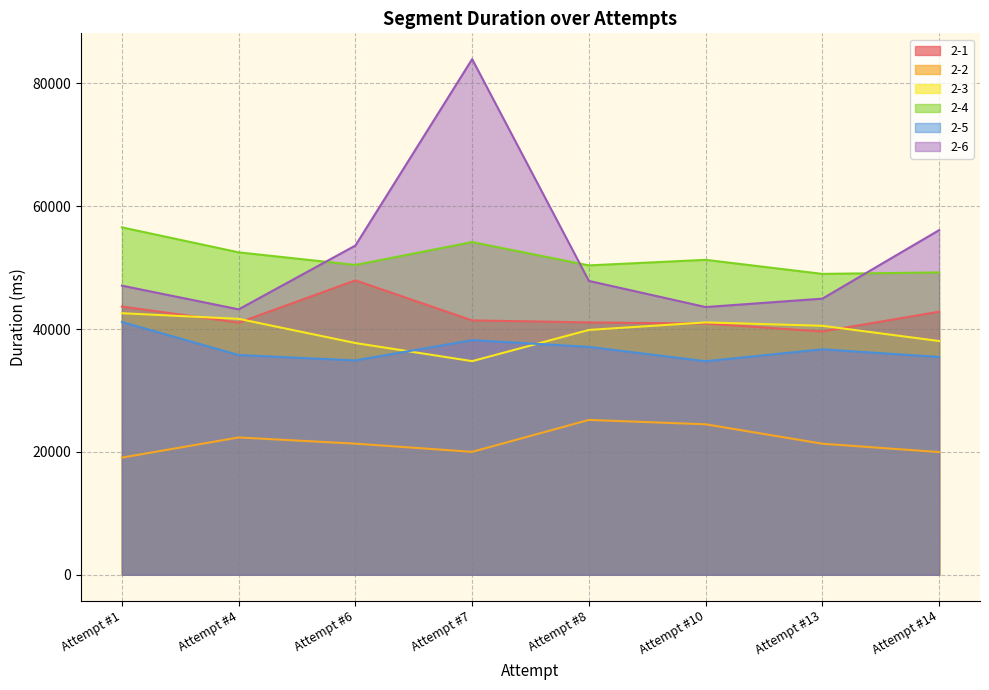

The 2-6 series shows 43583 at Attempt #10. True or false?

True